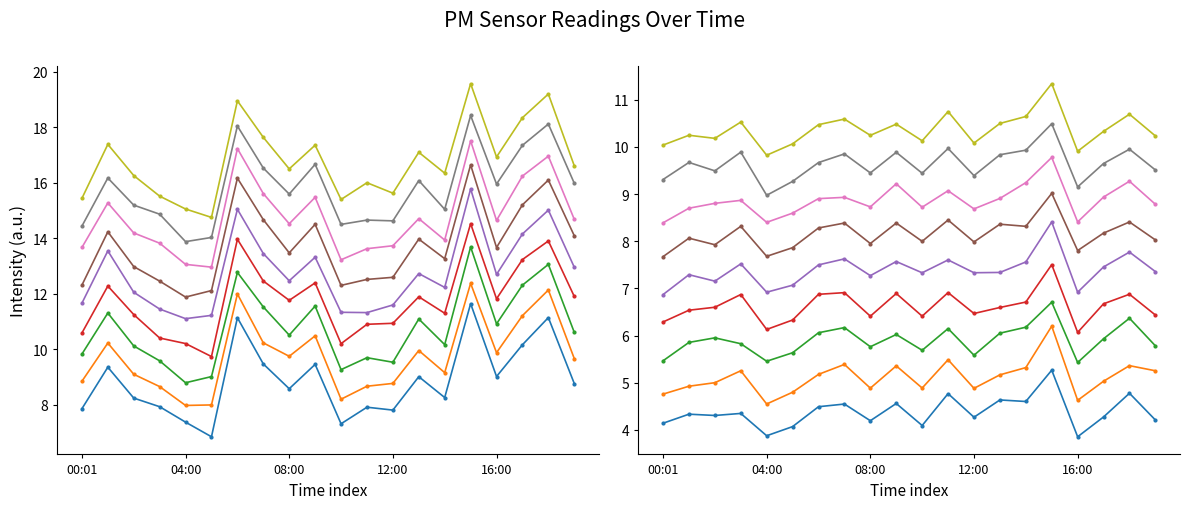

What is the label of the 10th point from the right?

10:00